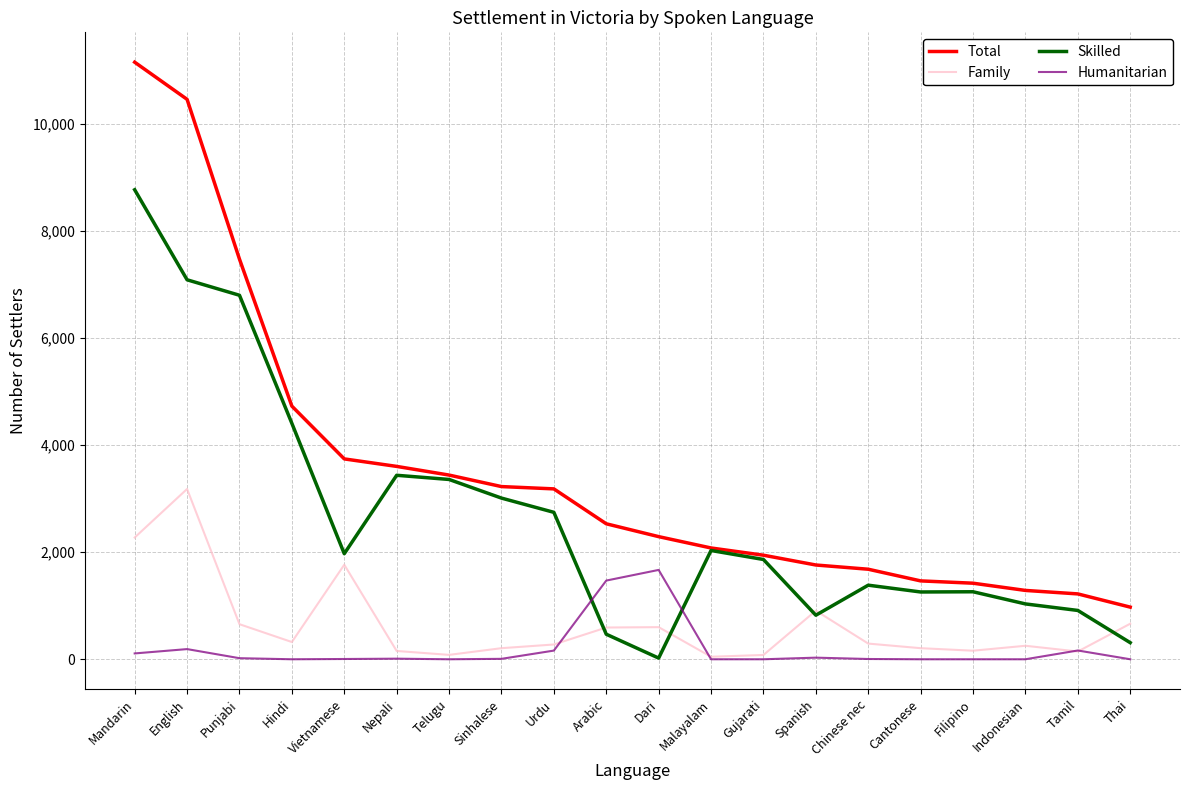

True or false: Humanitarian and Skilled intersect in this chart.

True